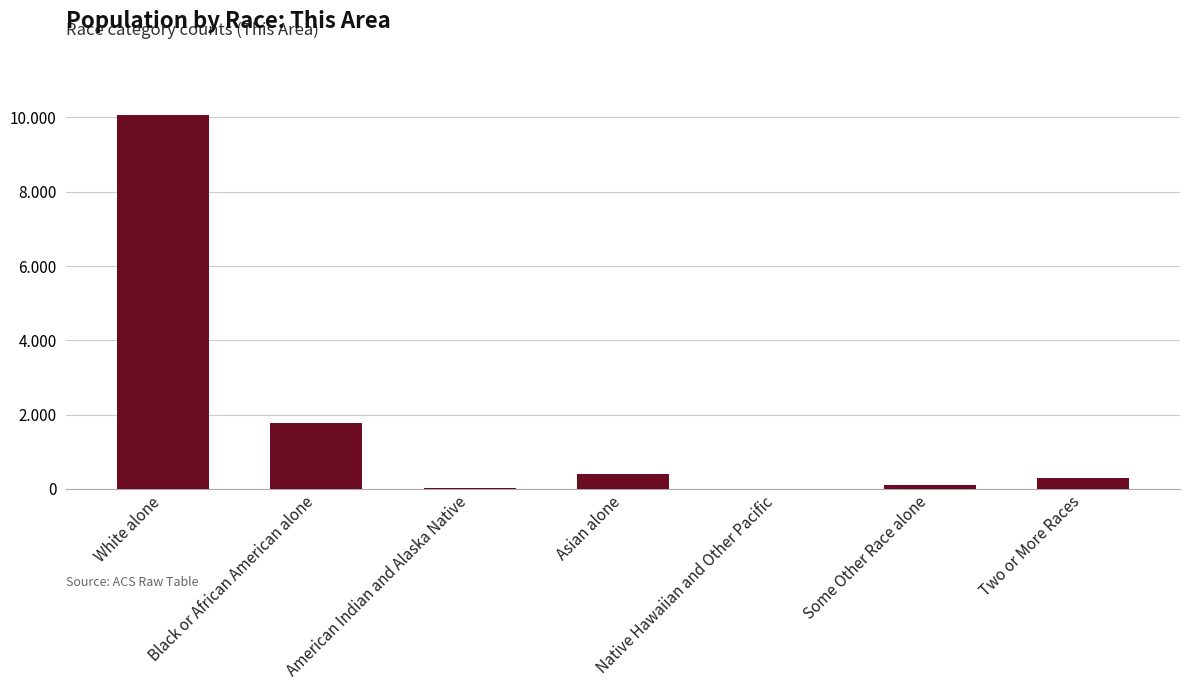

Which category has the lowest value across all series?

Native Hawaiian and Other Pacific